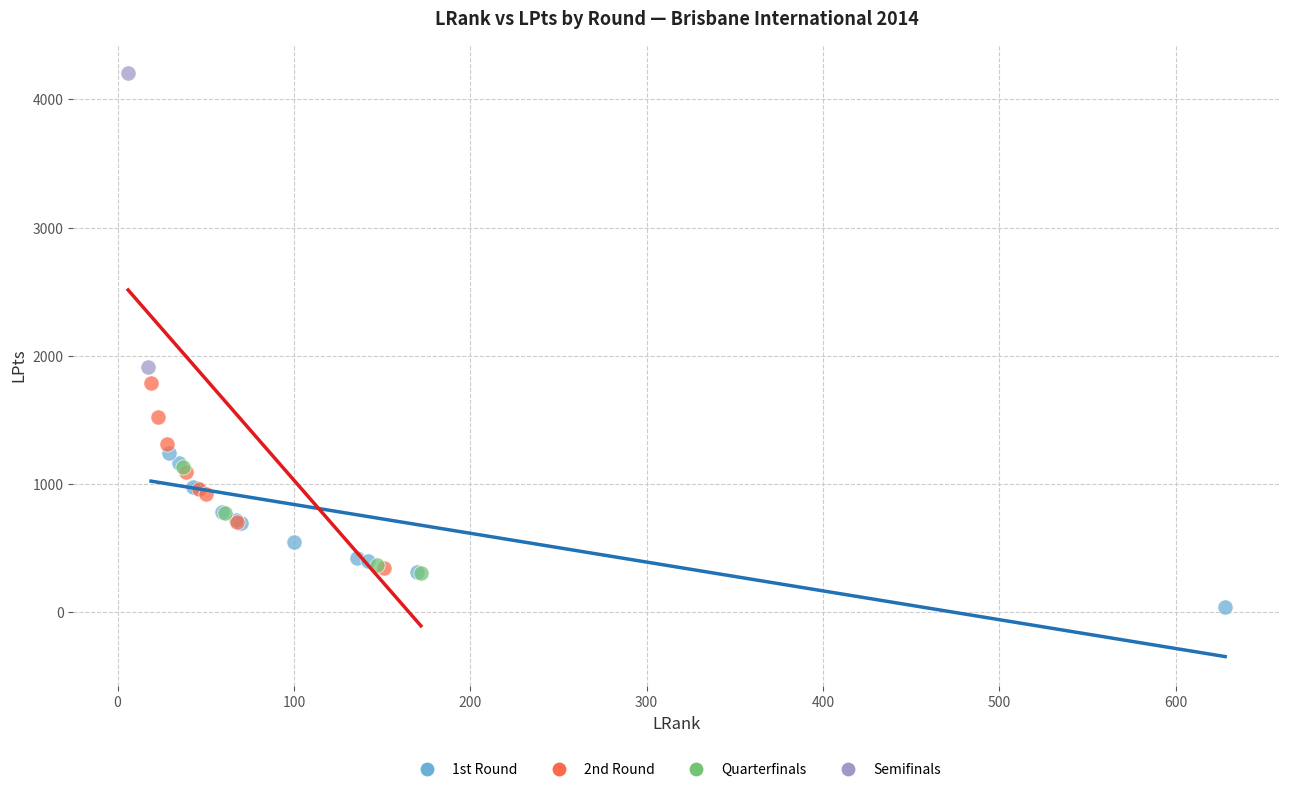

What are all the series names shown in the legend?

1st Round, 2nd Round, Quarterfinals, Semifinals